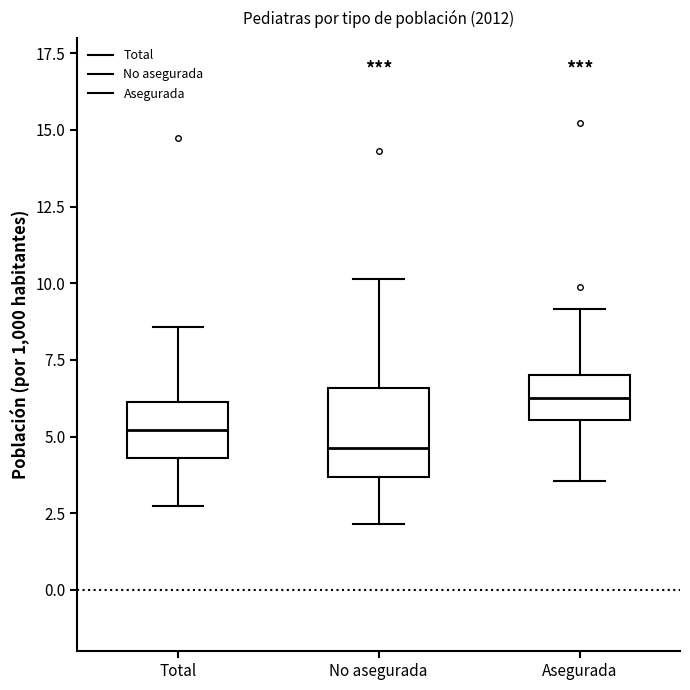

Reading left to right, transcribe this box plot: for each box, give where its median line is, the range the box spans, and where its two whiskers end, as read against the y-axis. The values are not printed on the chart, so give them approximately, as read against the axis.

Total: median 5.0, box 4.5 to 6.0, whiskers 2.5 to 8.5
No asegurada: median 4.5, box 3.5 to 6.5, whiskers 2.0 to 10.0
Asegurada: median 6.5, box 5.5 to 7.0, whiskers 3.5 to 9.0